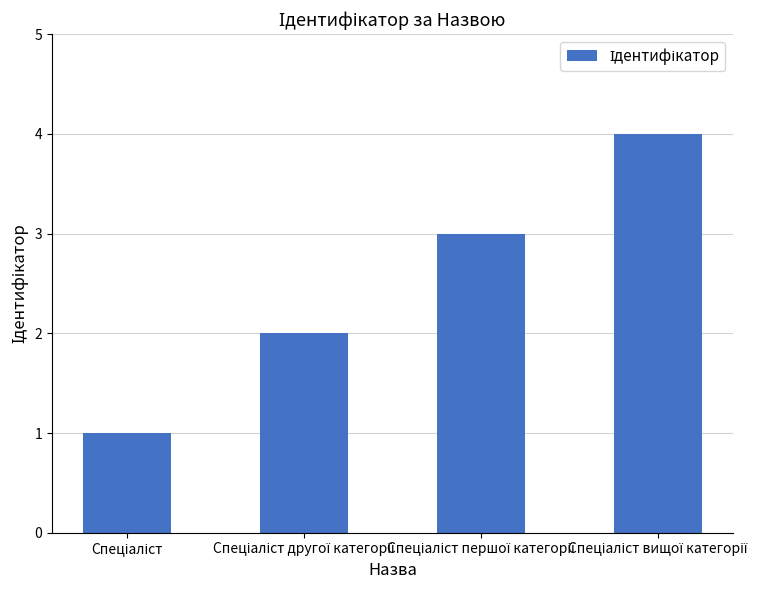

Count the number of categories in the chart.

4